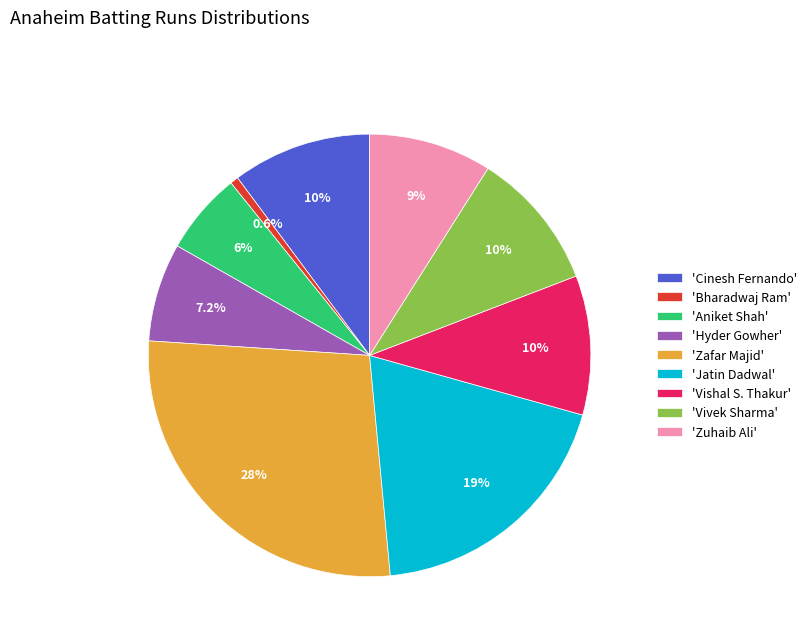

Which has a higher value, 'Zafar Majid' or 'Zuhaib Ali'?

'Zafar Majid'